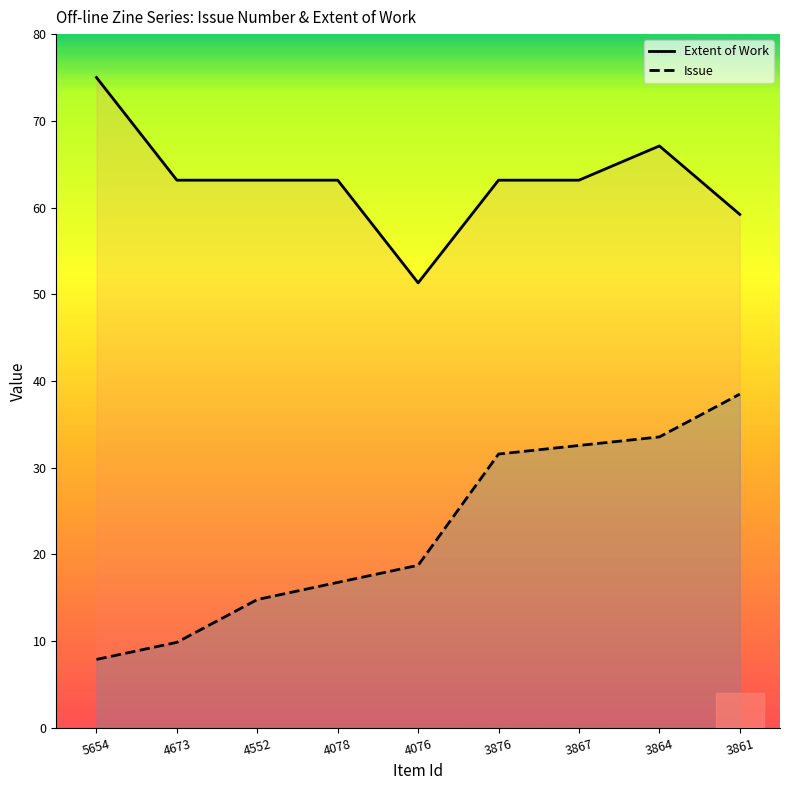

True or false: Issue has a value of 18.8 at 4076.

True